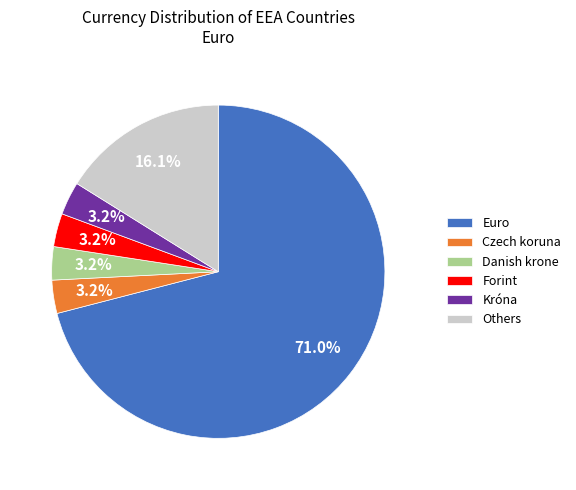

Does any single category account for the majority?

Yes